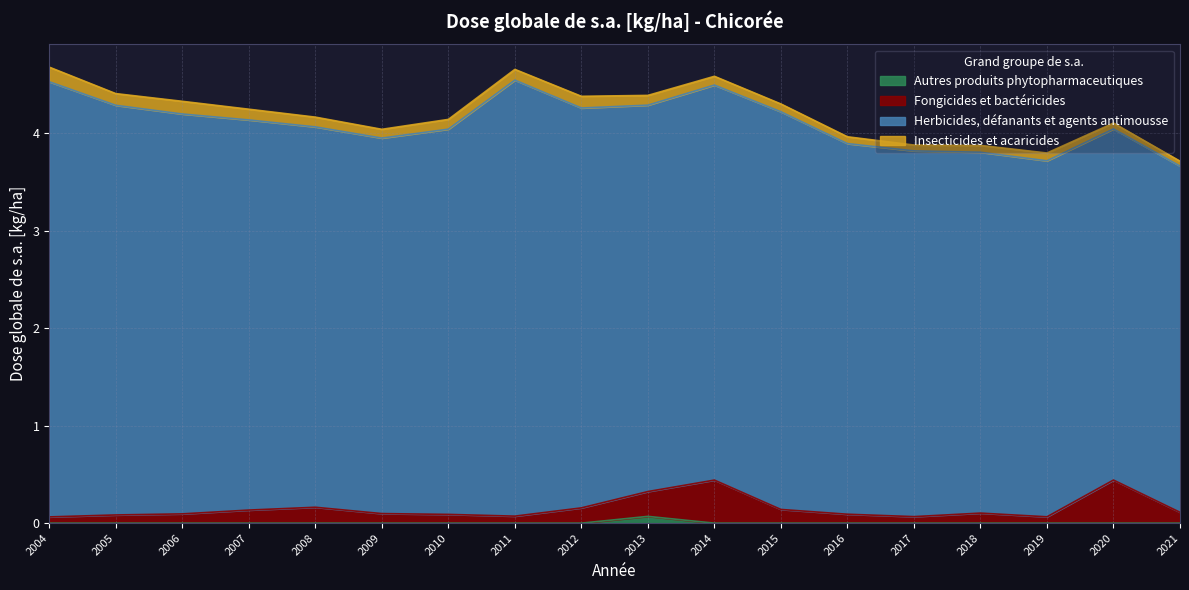

The Autres produits phytopharmaceutiques series shows 0.0 at 2008. True or false?

True